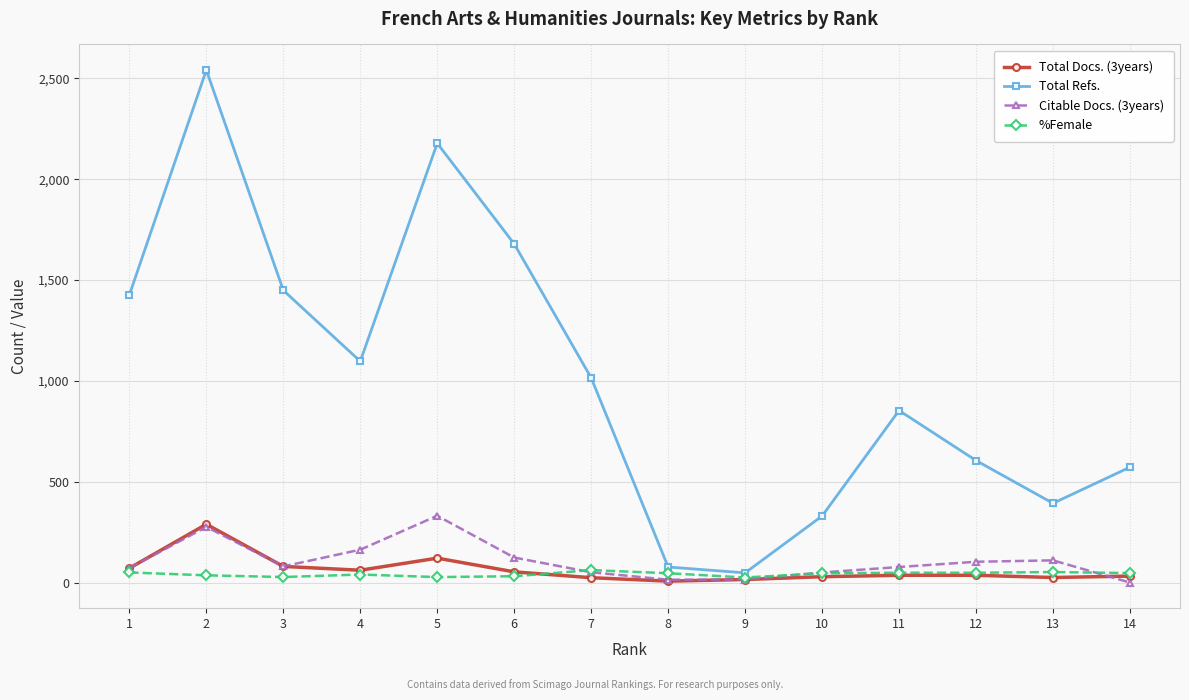

What is the greatest value displayed?

2541.0